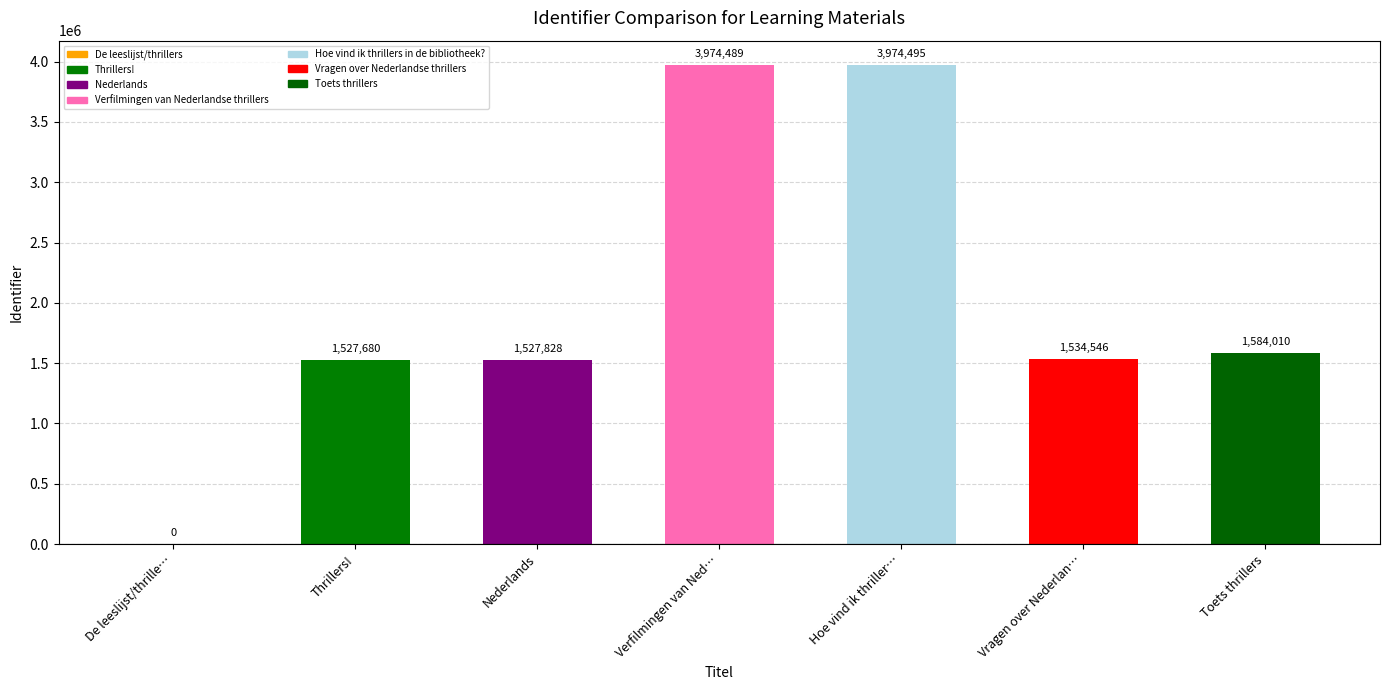

What is the sum of the values at Hoe vind ik thriller… and Thrillers!?

5502175